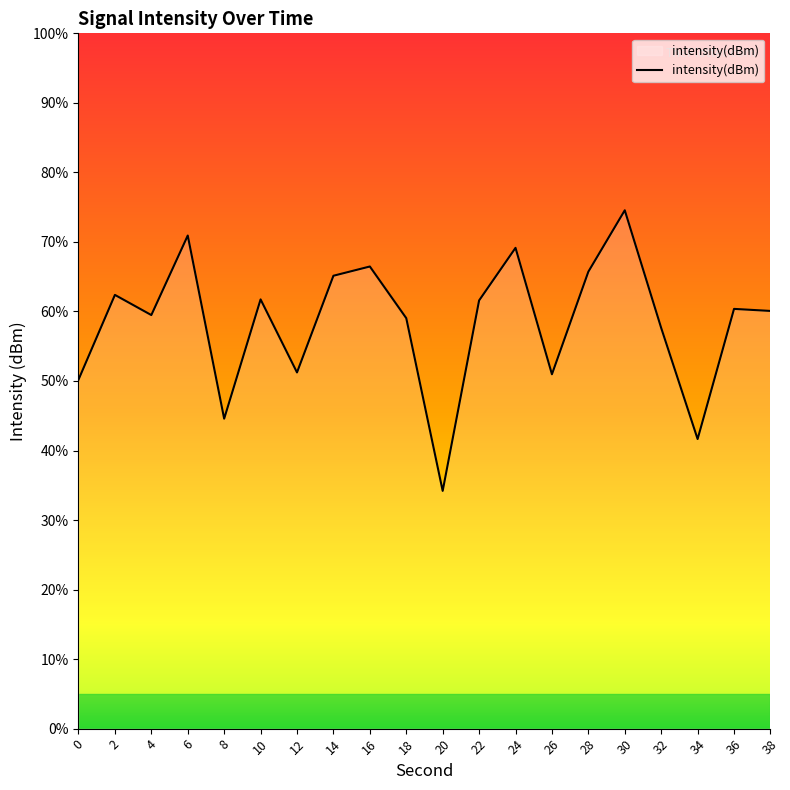

Read the value at 8.

44.6